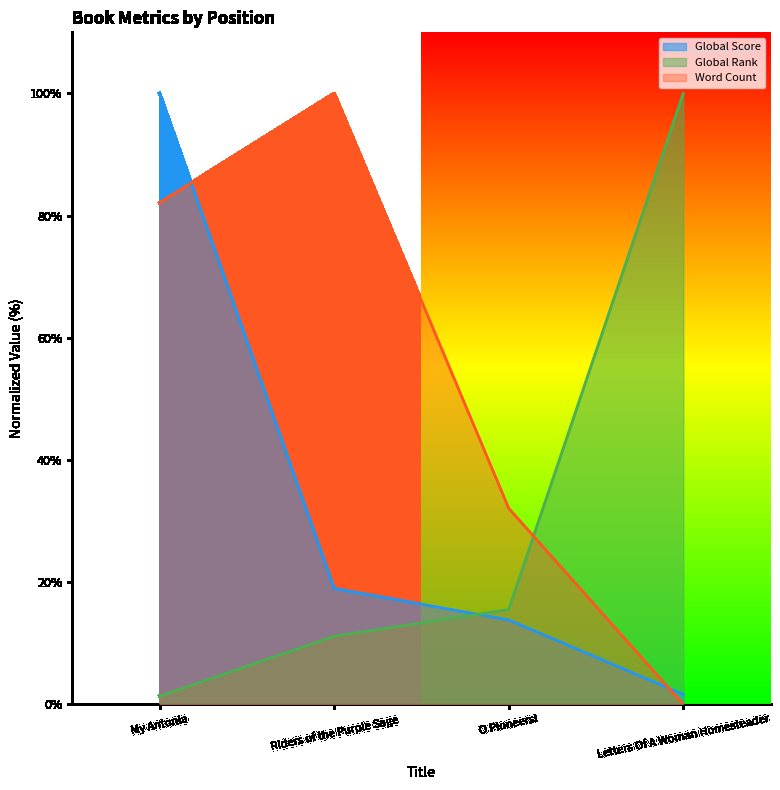

How many lines are shown in the chart?

3